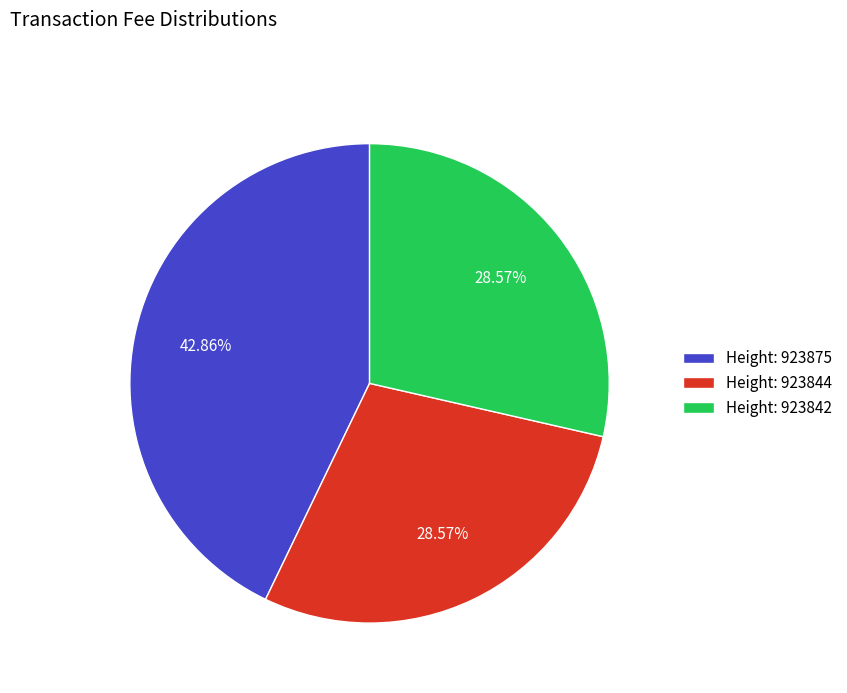

Is Height: 923842 the majority of the pie?

No